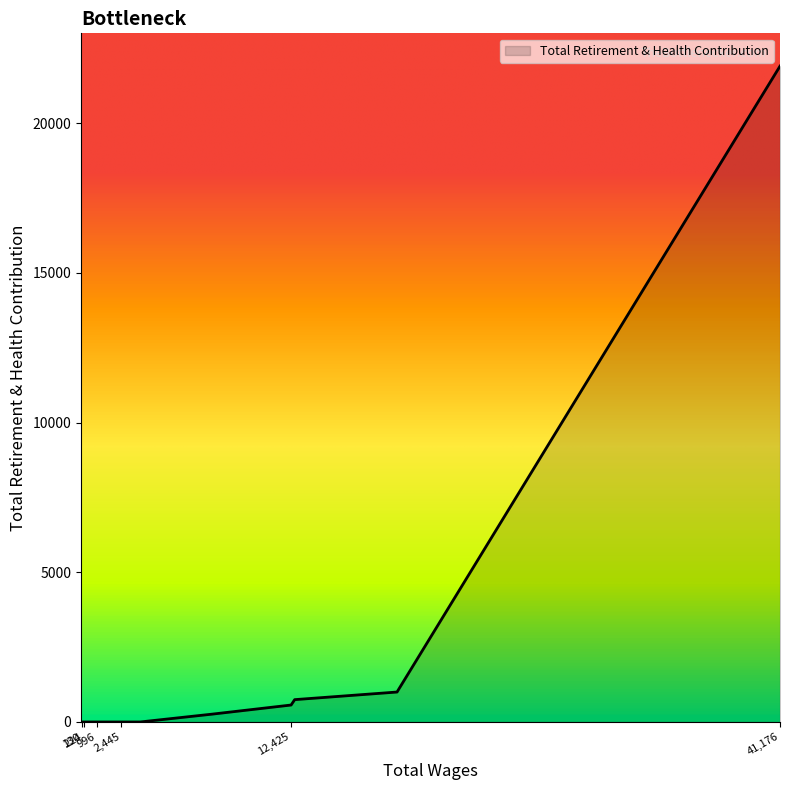

Rank the categories by value from highest to lowest.

41176.0, 18654.0, 12637.0, 12425.0, 7774.0, 3548.0, 2445.0, 1256.0, 1250.0, 996.0, 954.0, 848.0, 224.0, 145.0, 134.0, 130.0, 72.0